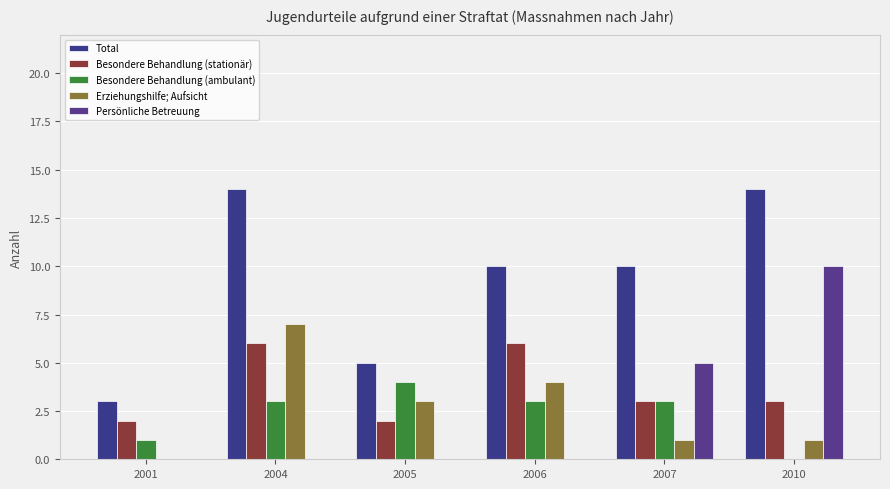

Rank the categories by Persönliche Betreuung value from highest to lowest.

2010, 2007, 2001, 2004, 2005, 2006